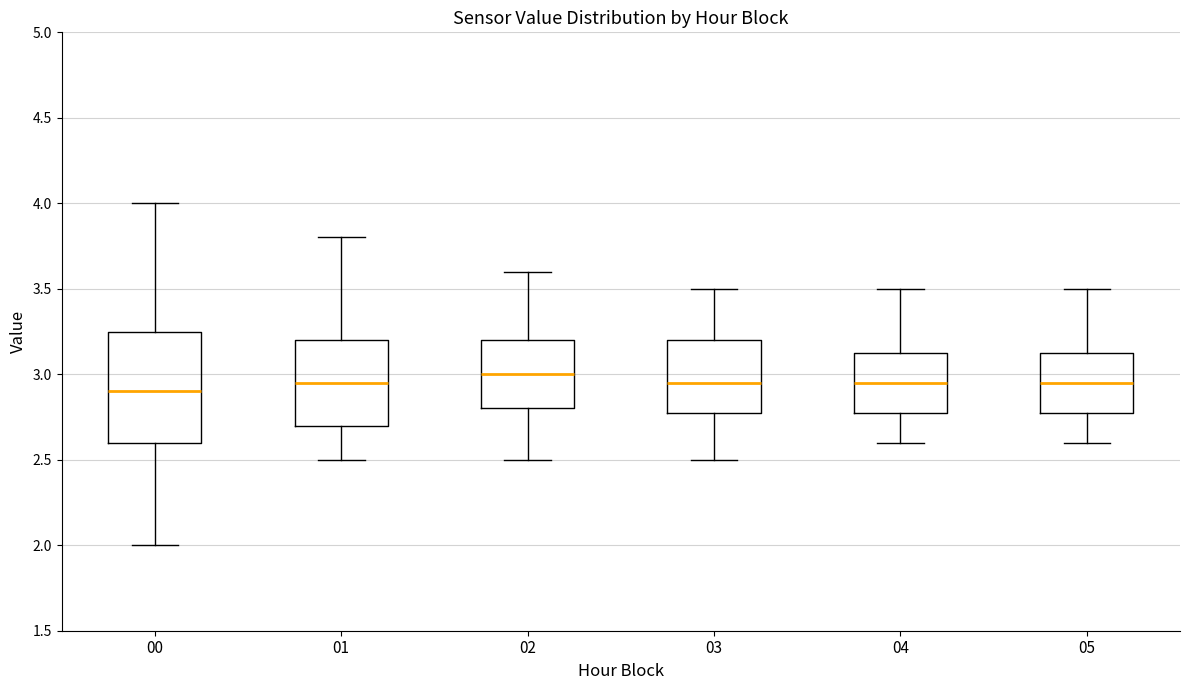

Which box's median line is the lowest?

00